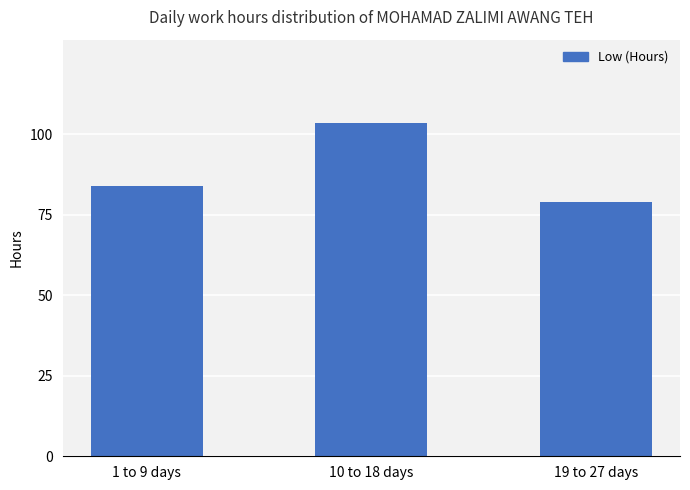

Which label corresponds to the smallest value in the chart?

19 to 27 days